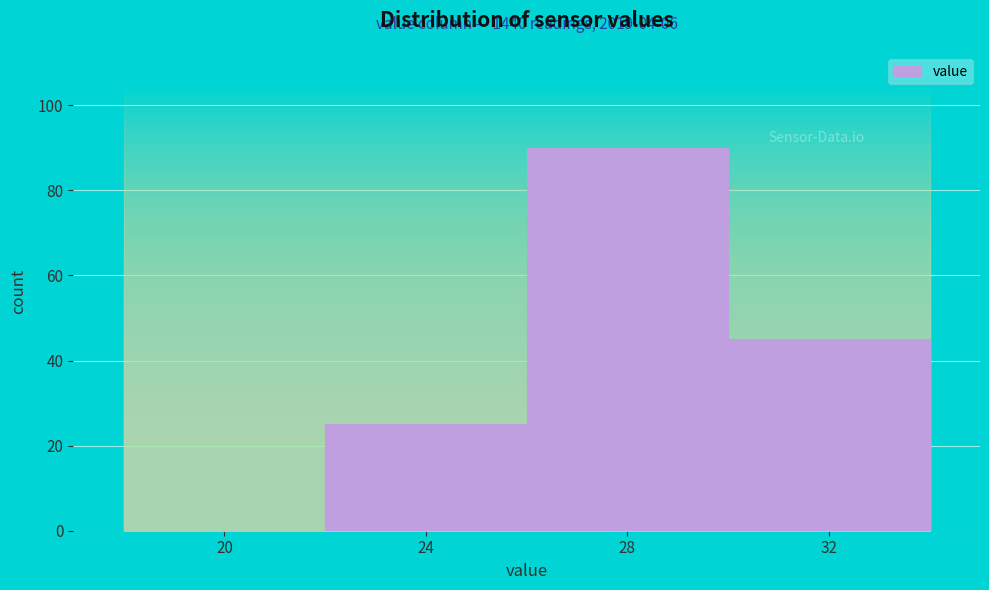

Reading left to right, transcribe all the data shown in this chart.

20=0	24=25	28=90	32=45